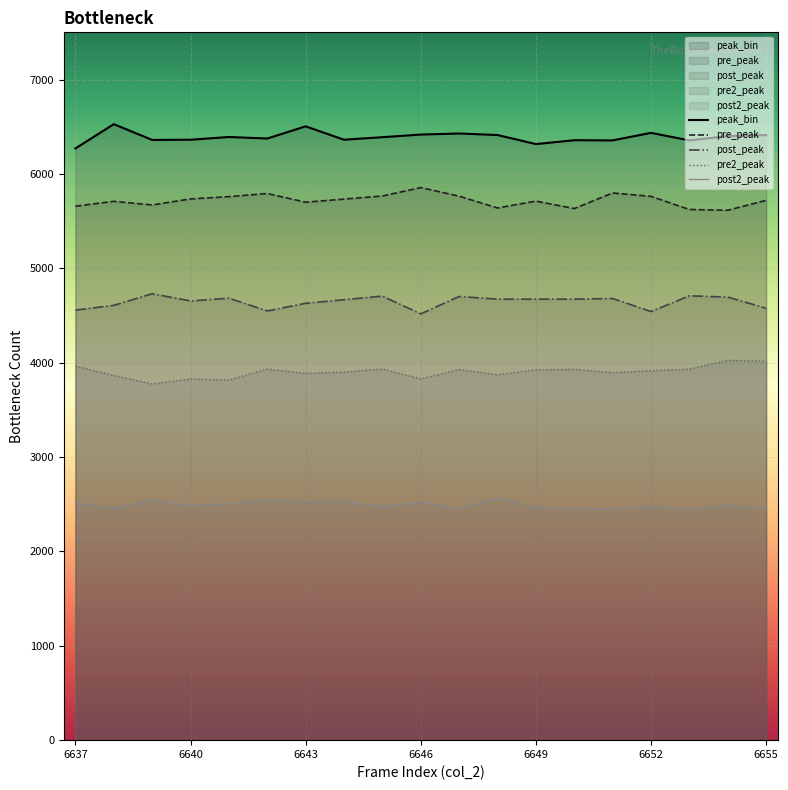

True or false: pre2_peak and post_peak cross at least once.

False